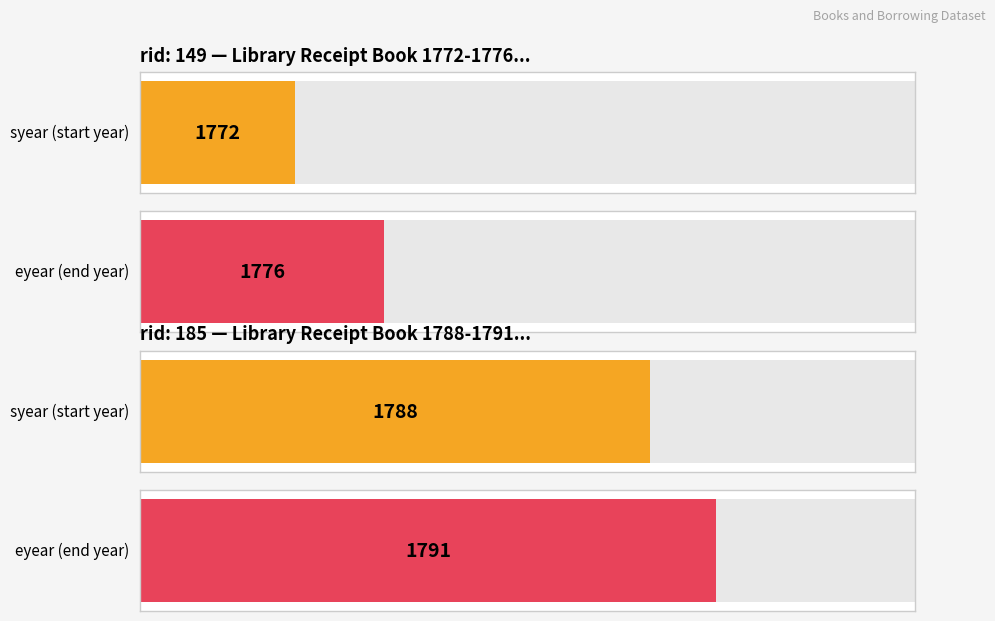

What is the spread (max minus min) of values at 185?

3